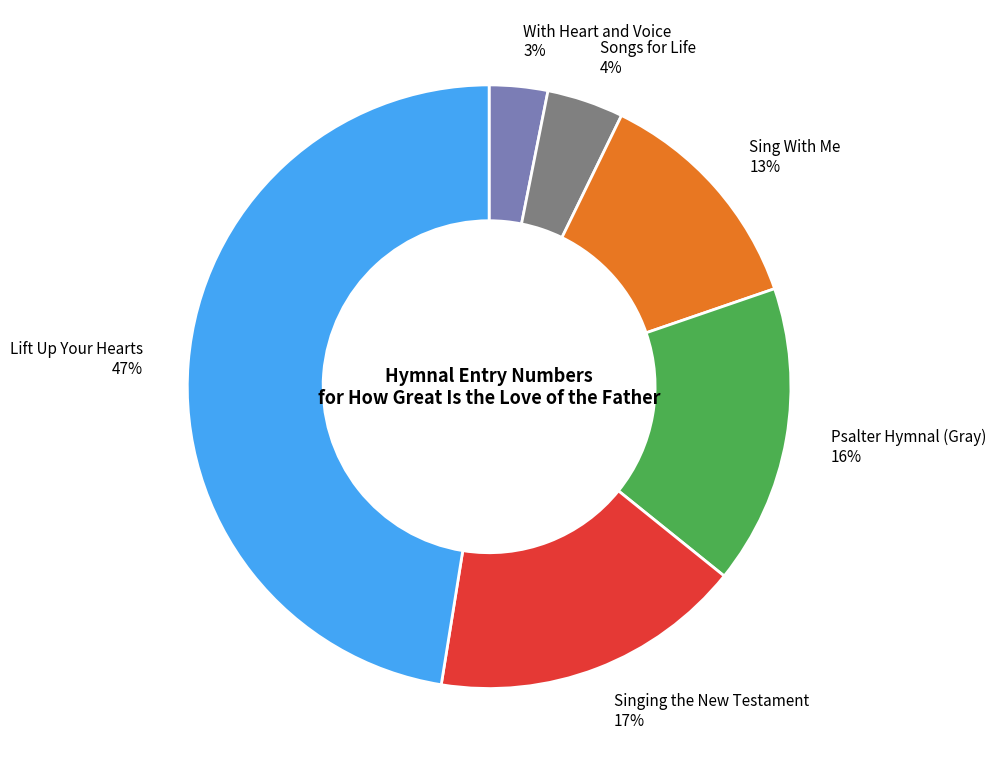

Which slice is the smallest?

With Heart and Voice